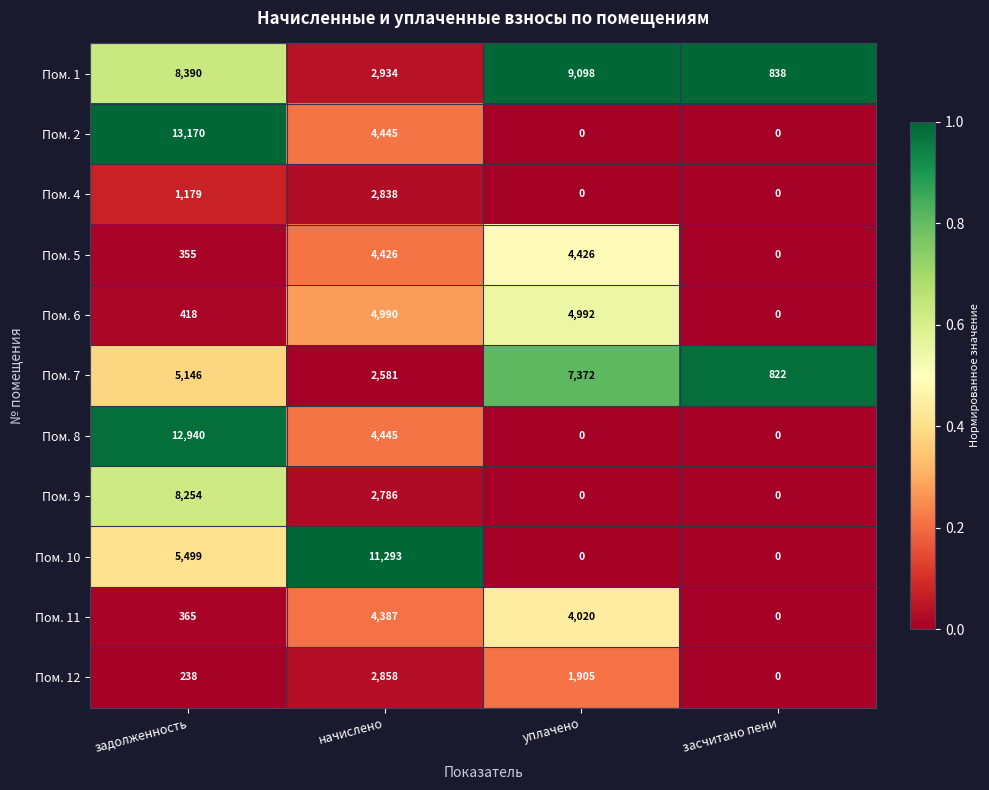

At how many categories does at least one series exceed 0?

4